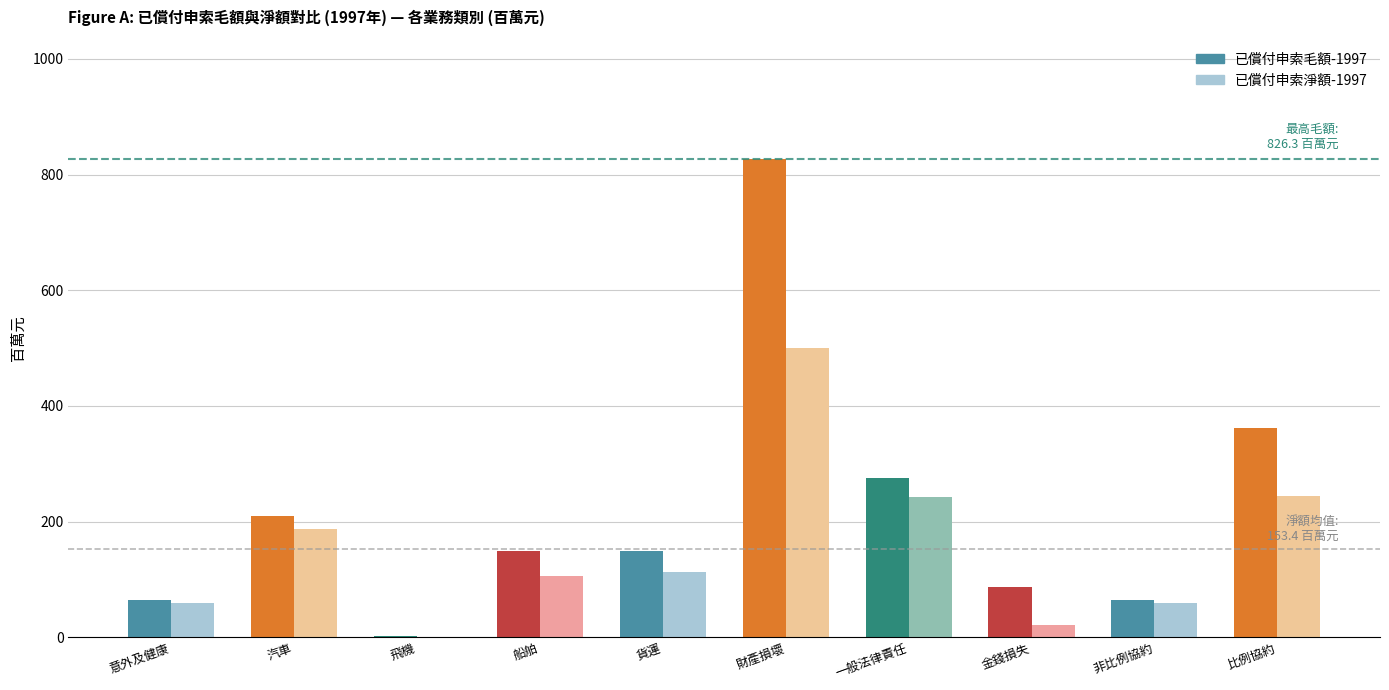

Reading right to left, what are all the values shown in this chart?

已償付申索毛額-1997: 比例協約=361.7	非比例協約=63.9	金錢損失=87.5	一般法律責任=274.6	財產損壞=826.3	貨運=148.4	船舶=148.6	飛機=1.8	汽車=210.1	意外及健康=65.0
已償付申索淨額-1997: 比例協約=244.2	非比例協約=59.3	金錢損失=21.3	一般法律責任=243.0	財產損壞=500.8	貨運=113.1	船舶=105.4	飛機=1.0	汽車=186.4	意外及健康=59.1